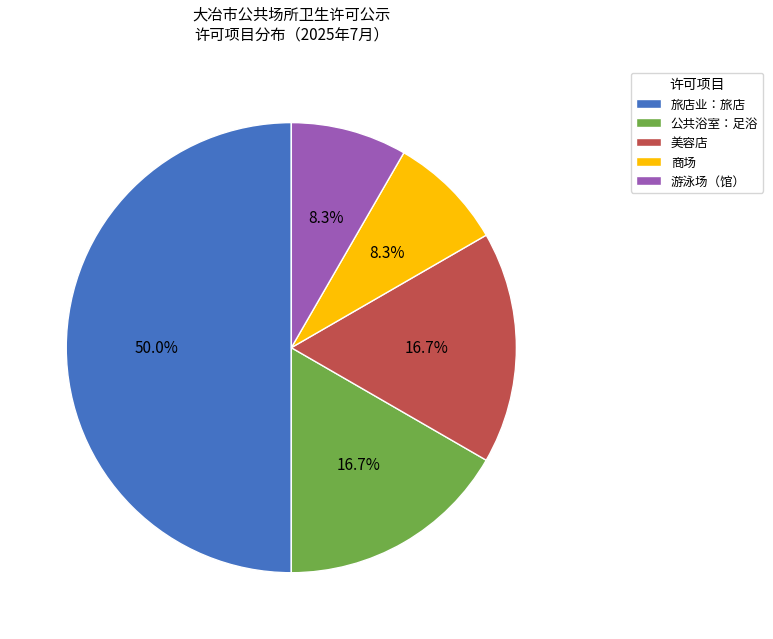

Approximately how many times larger is the value at 美容店 compared to 商场?

2.0